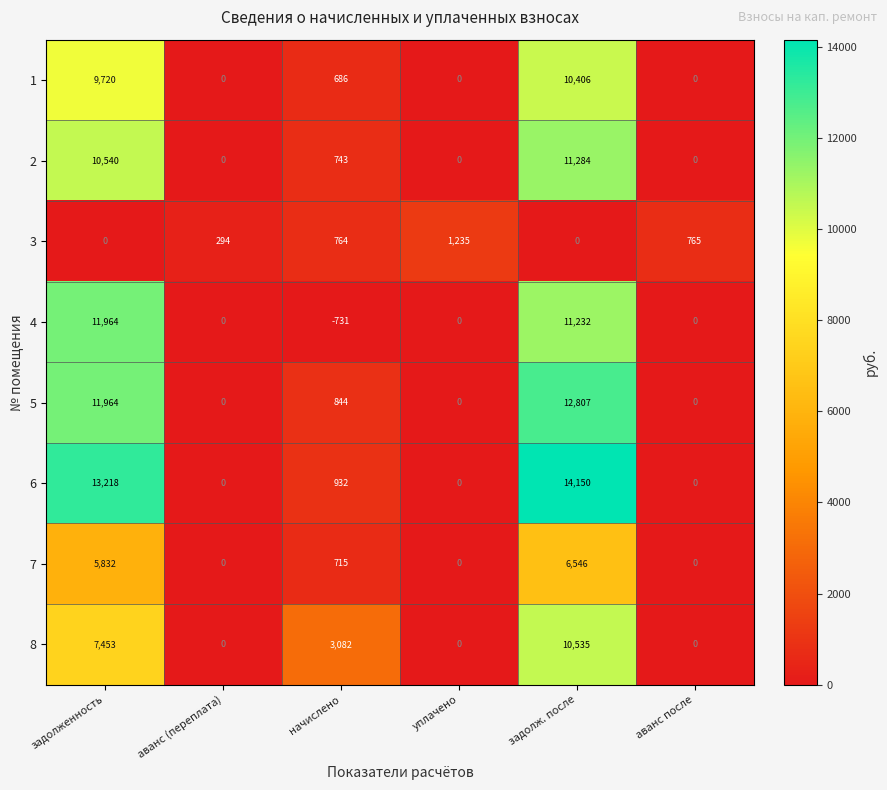

At начислено, list the series in order from largest to smallest.

8, 6, 5, 3, 2, 7, 1, 4